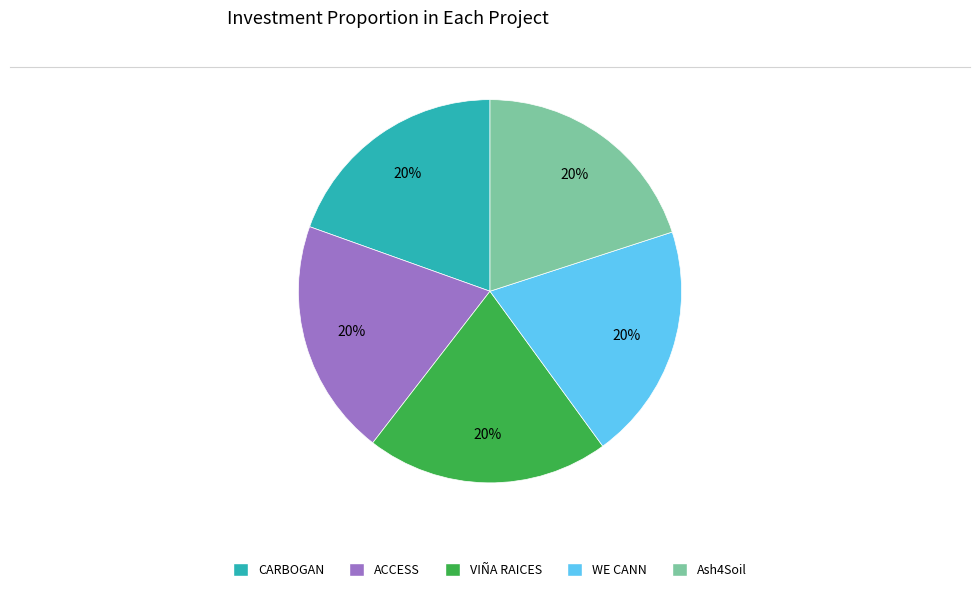

Approximately how many times larger is the value at Ash4Soil compared to CARBOGAN?

1.0